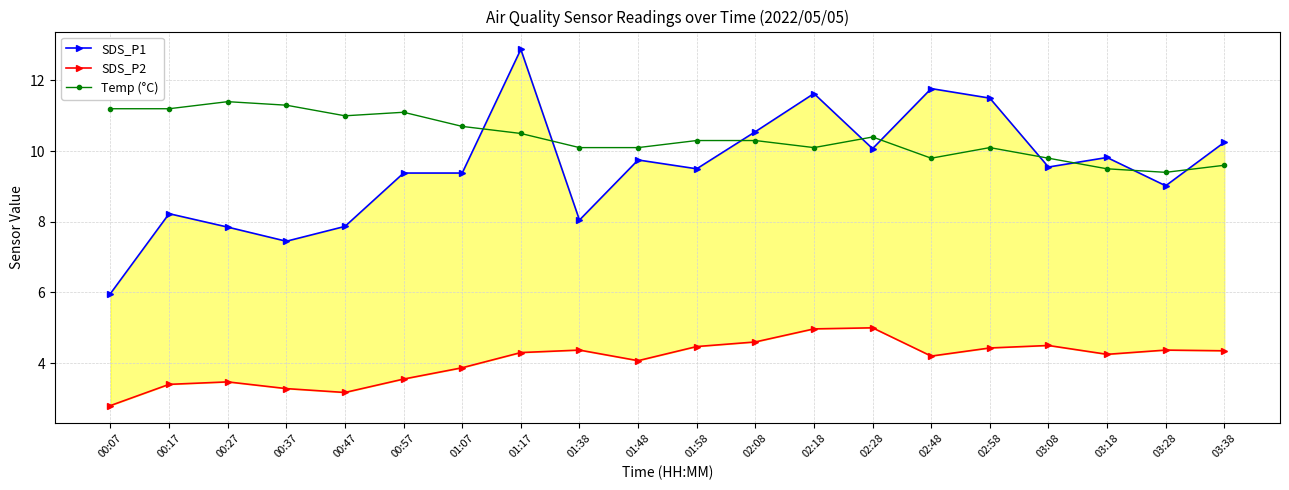

Which series has the largest range (max minus min)?

SDS_P1